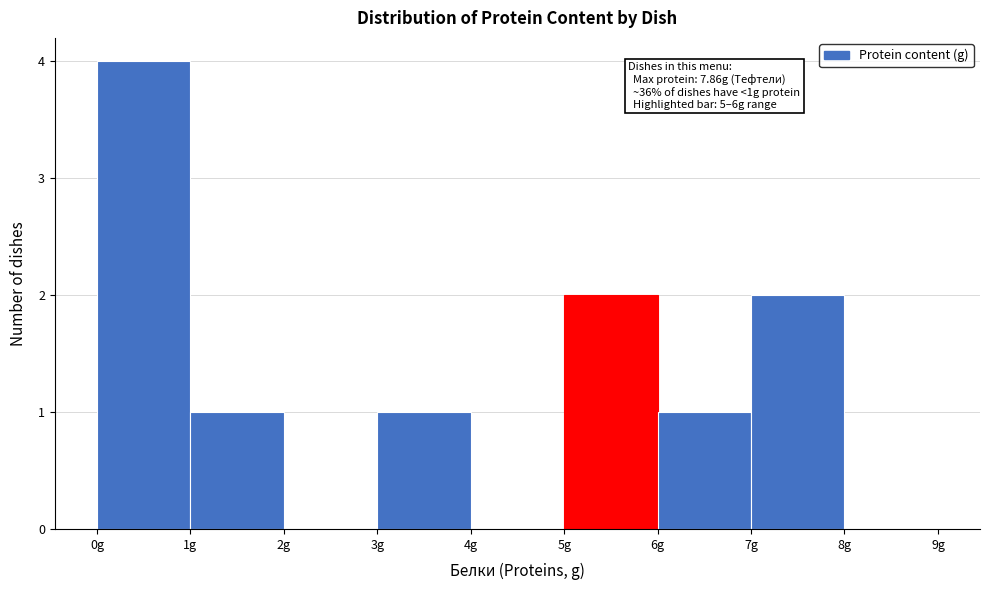

Which range on the x-axis has the tallest bar?

0 to 1